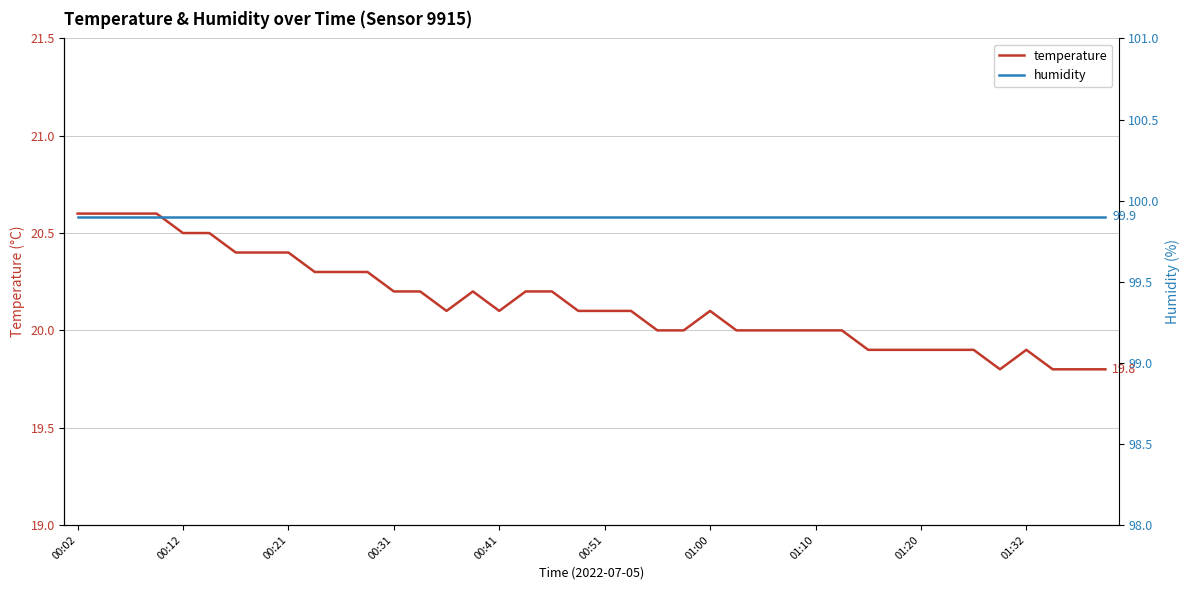

How many temperature values are between 20 and 21?

30